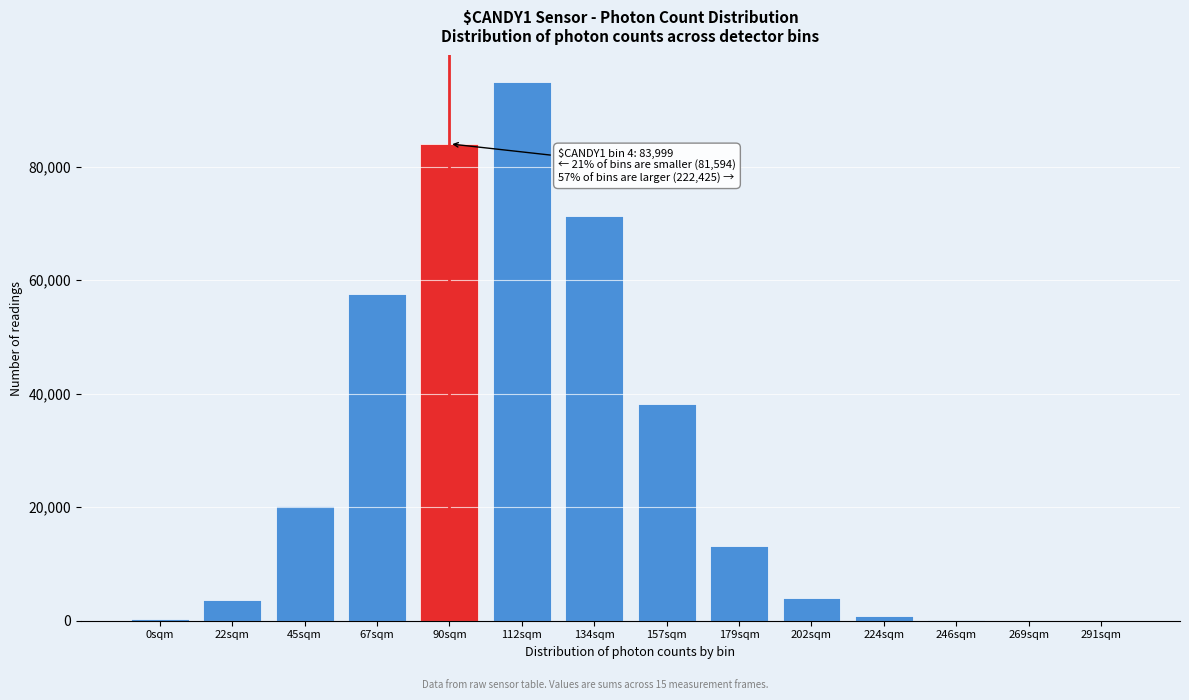

At which label is the value closest to 47412?

157sqm